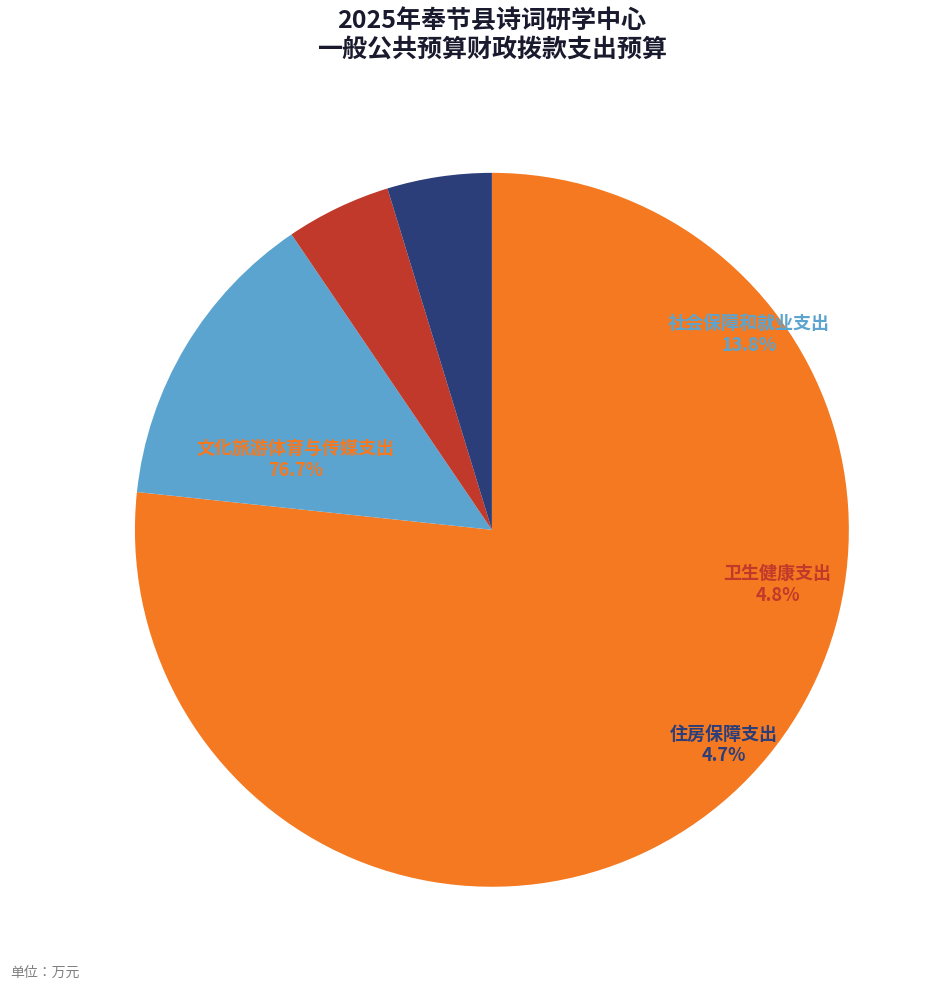

To the nearest percent, what is the difference between the 文化旅游体育与传媒支出 and 卫生健康支出 slice percentages?

72%